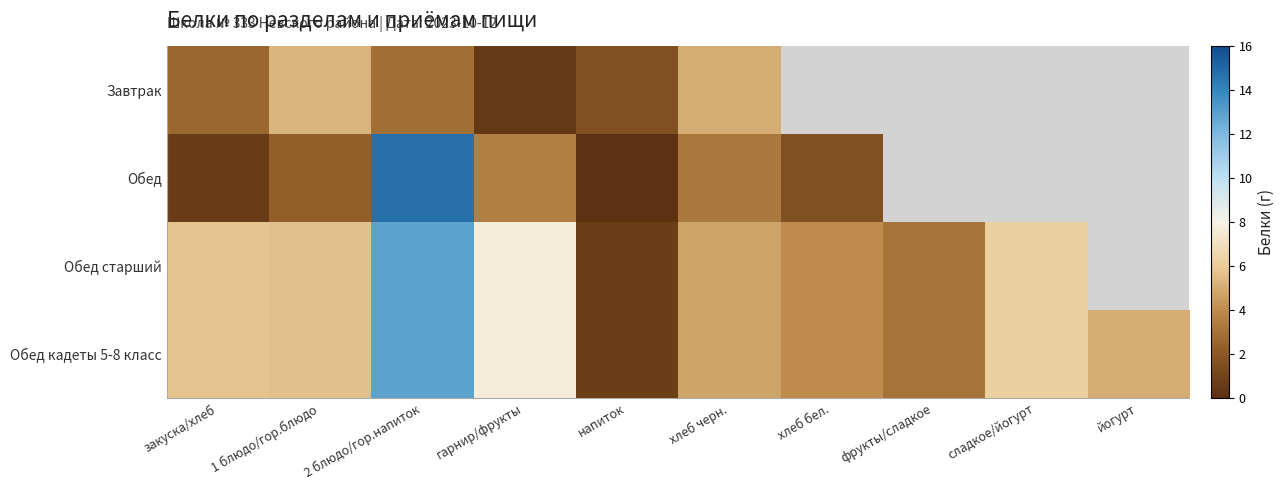

At which label does Обед кадеты 5-8 класс first exceed 5?

закуска/хлеб